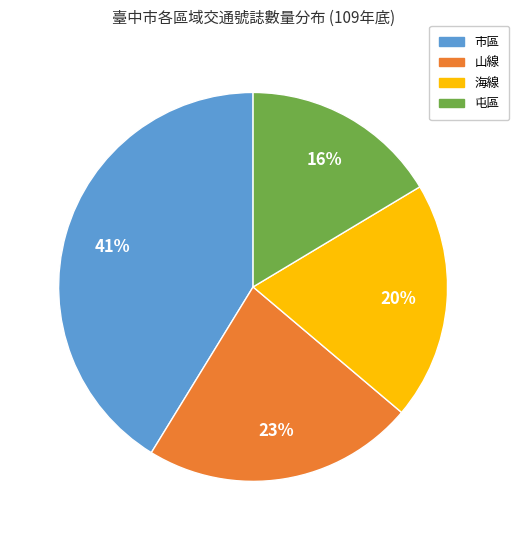

Is there any slice that represents more than half of the pie?

No